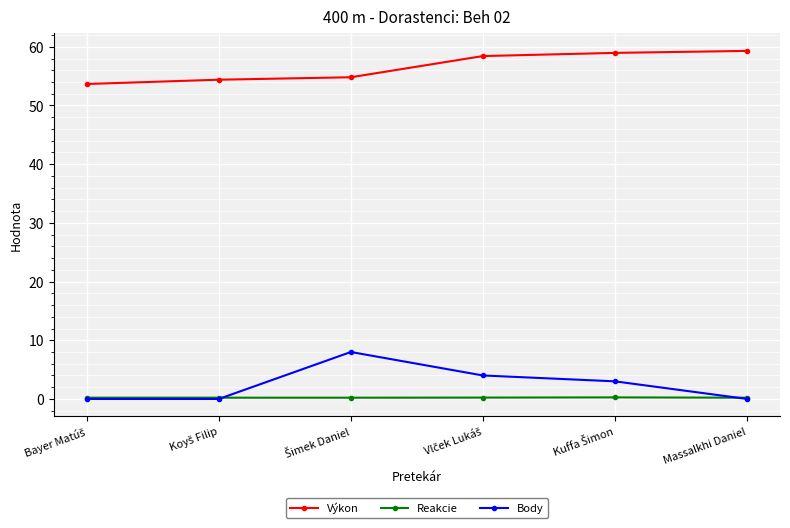

What is the sum of all Výkon values?

339.5